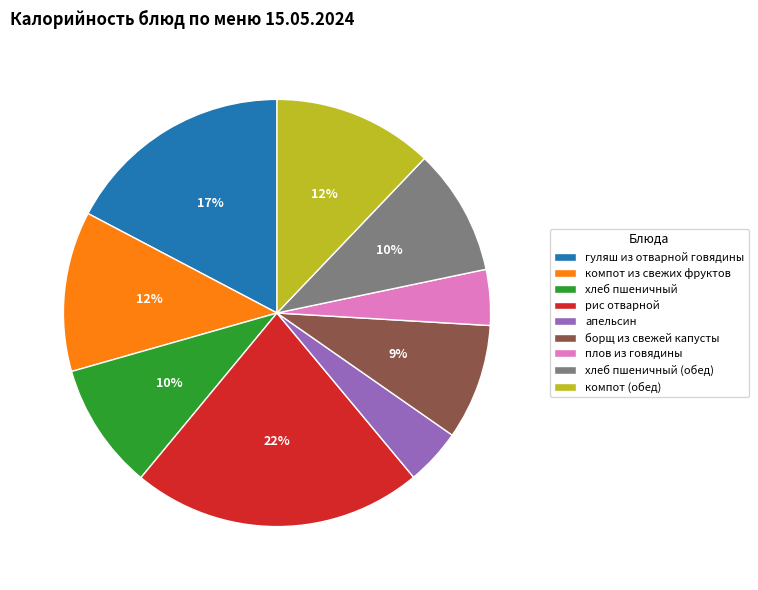

Does борщ из свежей капусты represent more than half of the total?

No